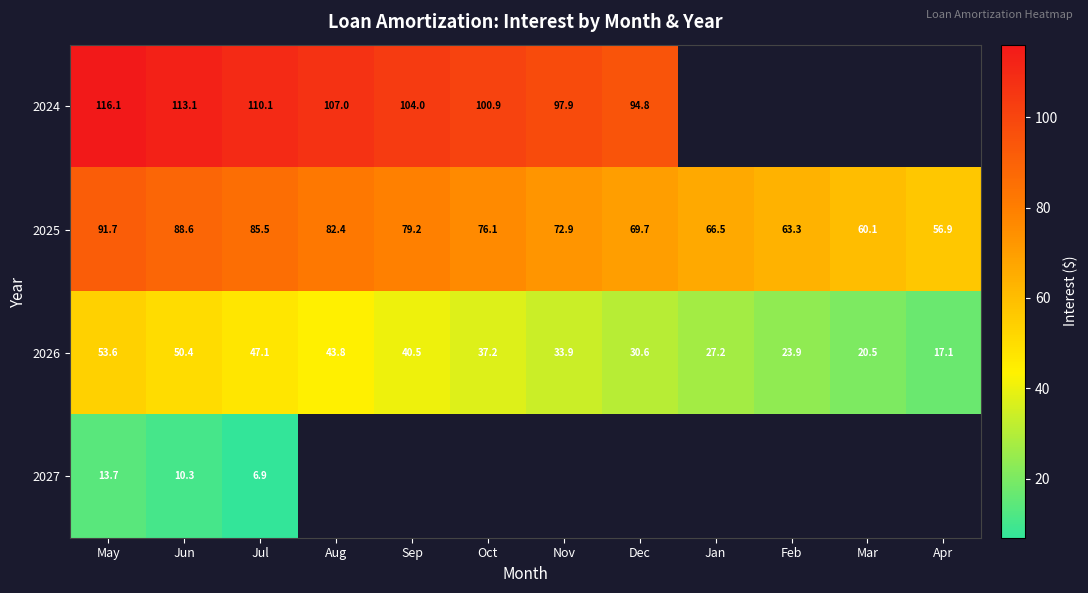

Where is 2026 nearest to the value 35?

Nov